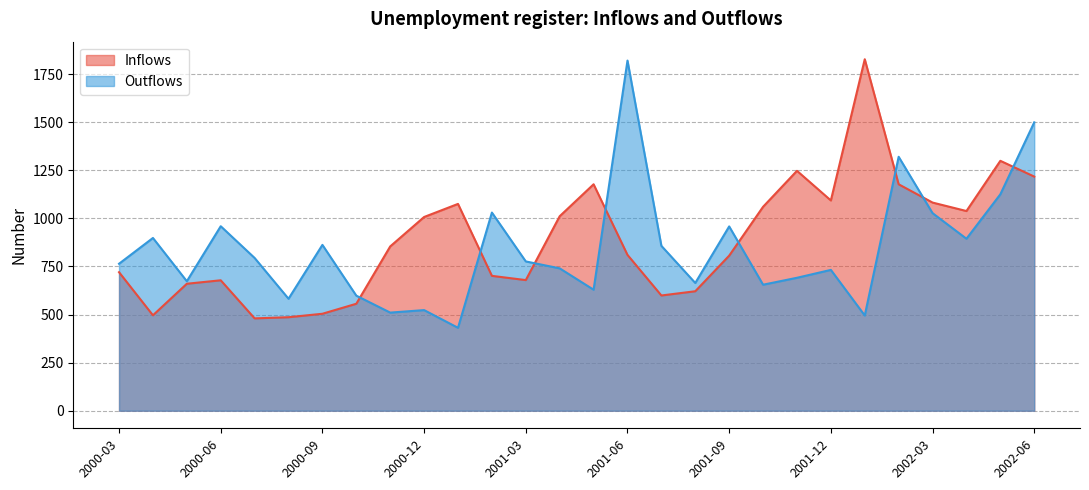

List the labels in order of Outflows value, smallest first.

2001-01, 2002-01, 2000-11, 2000-12, 2000-08, 2000-10, 2001-05, 2001-10, 2001-08, 2000-05, 2001-11, 2001-12, 2001-04, 2000-03, 2001-03, 2000-07, 2001-07, 2000-09, 2002-04, 2000-04, 2001-09, 2000-06, 2002-03, 2001-02, 2002-05, 2002-02, 2002-06, 2001-06